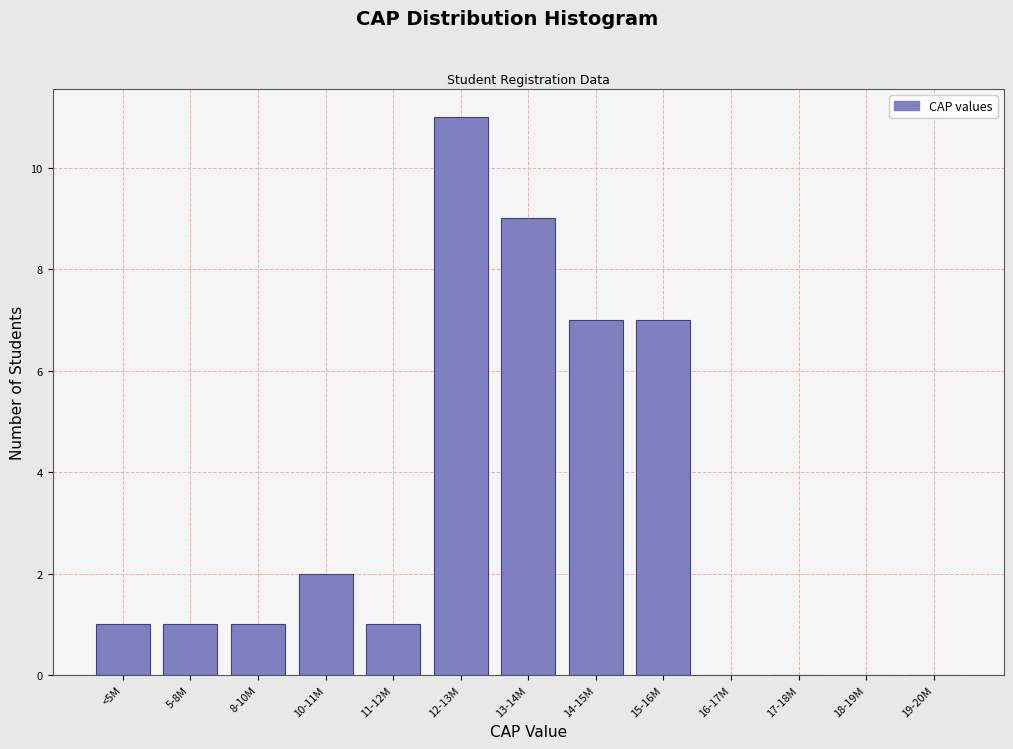

Reading left to right, transcribe all the data shown in this chart.

<5M=1	5-8M=1	8-10M=1	10-11M=2	11-12M=1	12-13M=11	13-14M=9	14-15M=7	15-16M=7	16-17M=0	17-18M=0	18-19M=0	19-20M=0